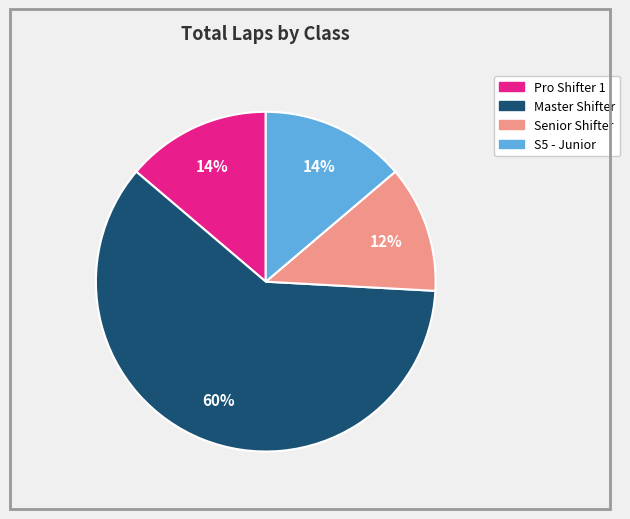

Approximately how many times larger is the value at Senior Shifter compared to S5 - Junior?

0.9